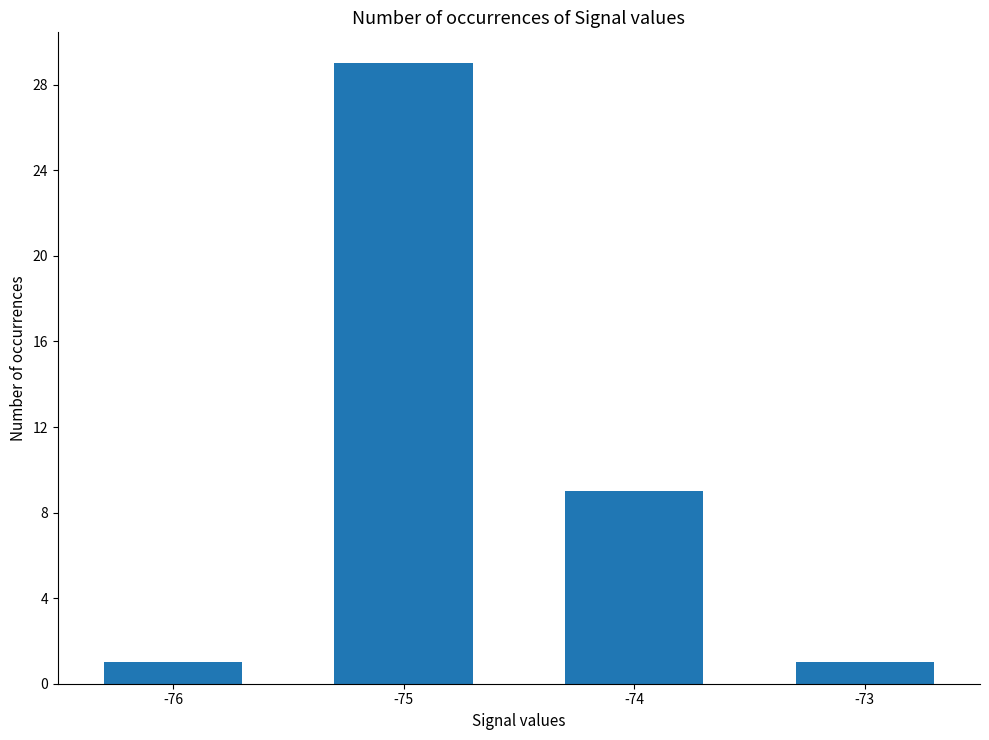

What is the value of the 2nd bar from the left?

29